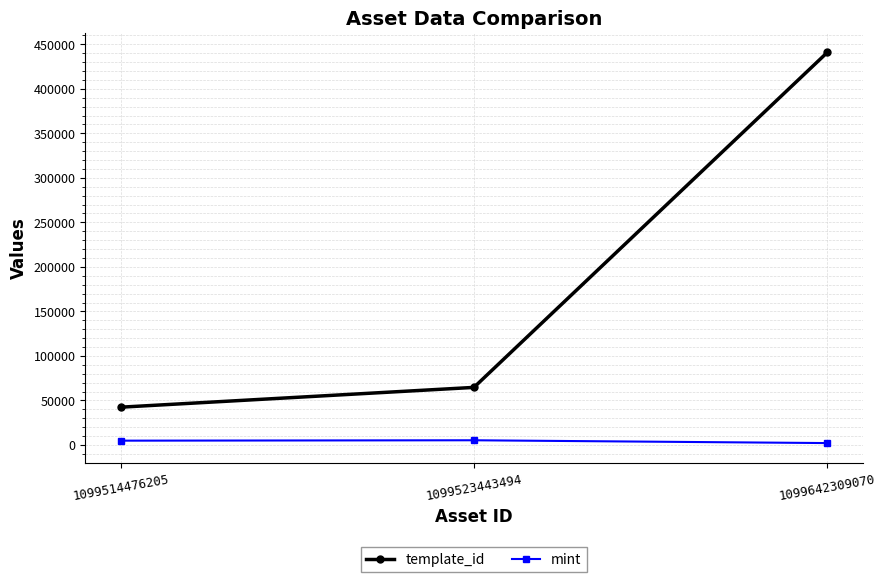

Which series changed the most between 1099523443494 and 1099642309070?

template_id